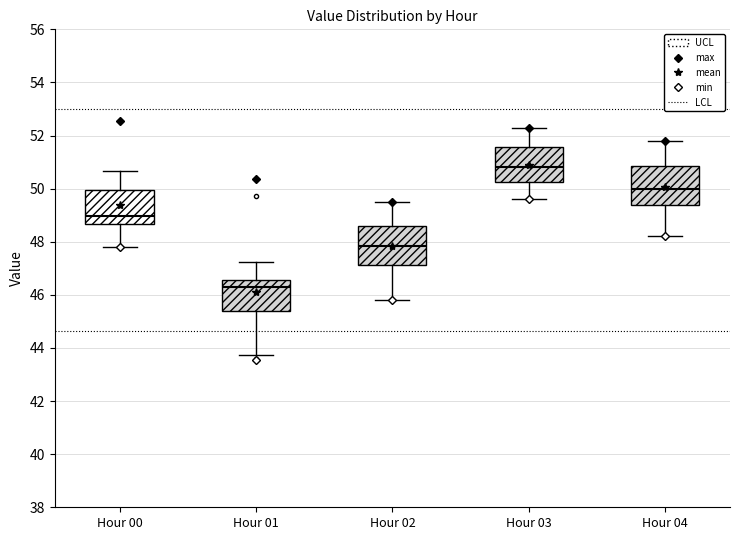

Reading left to right, transcribe this box plot: for each box, give where its median line is, the range the box spans, and where its two whiskers end, as read against the y-axis. The values are not printed on the chart, so give them approximately, as read against the axis.

Hour 00: median 49.0, box 48.6 to 50.0, whiskers 47.8 to 50.6
Hour 01: median 46.4, box 45.4 to 46.6, whiskers 43.8 to 47.2
Hour 02: median 47.8, box 47.2 to 48.6, whiskers 45.8 to 49.6
Hour 03: median 50.8, box 50.2 to 51.6, whiskers 49.6 to 52.4
Hour 04: median 50.0, box 49.4 to 50.8, whiskers 48.2 to 51.8